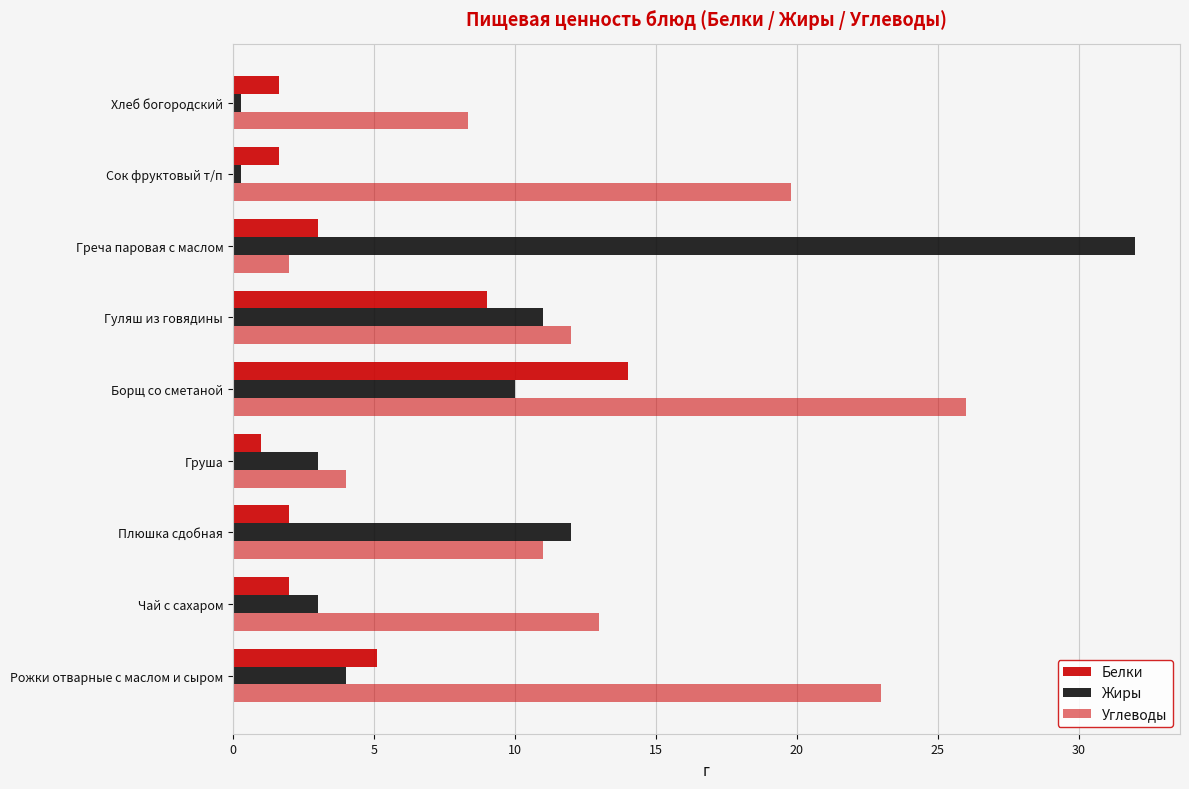

Rank the series by their maximum value, from highest to lowest.

Жиры, Углеводы, Белки